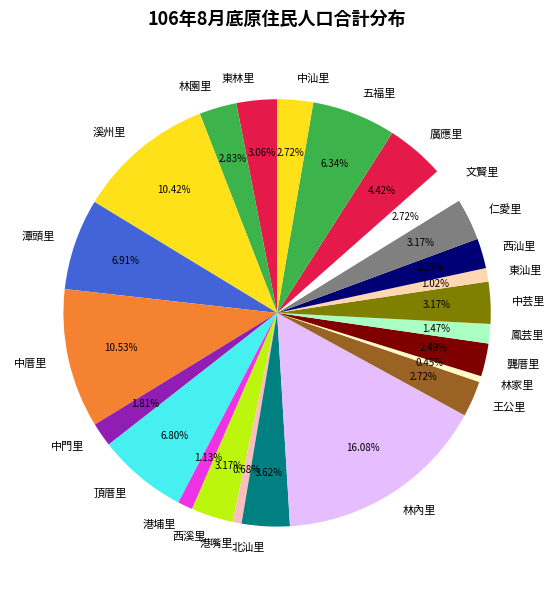

The 港埔里 slice represents 1% of the pie. True or false?

True